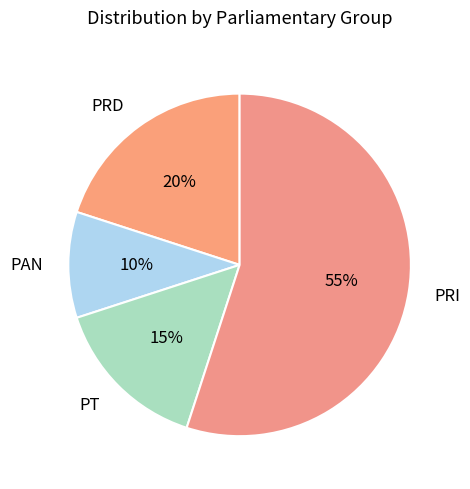

What is the smallest slice in the pie chart?

PAN